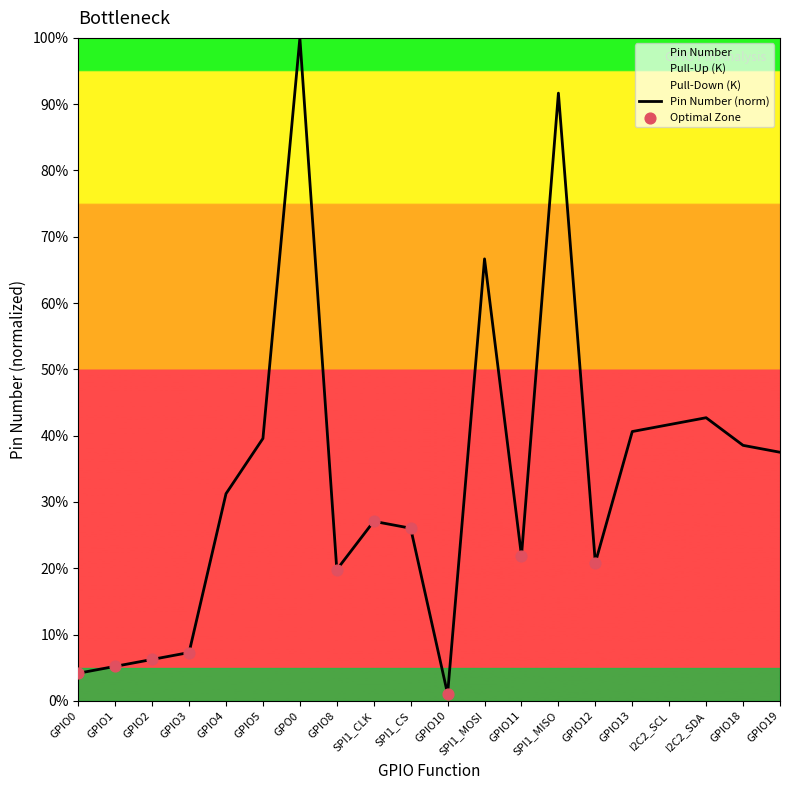

What is the change in value from GPIO10 to GPIO18?

+37.5